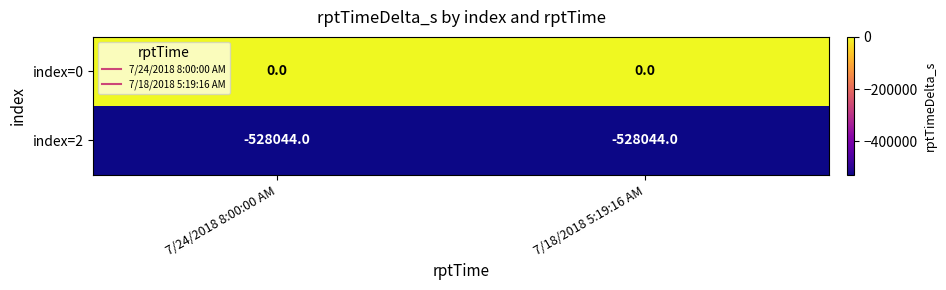

Reading left to right, extract all data points from this chart.

index=0: 0	0
index=2: -528044	-528044